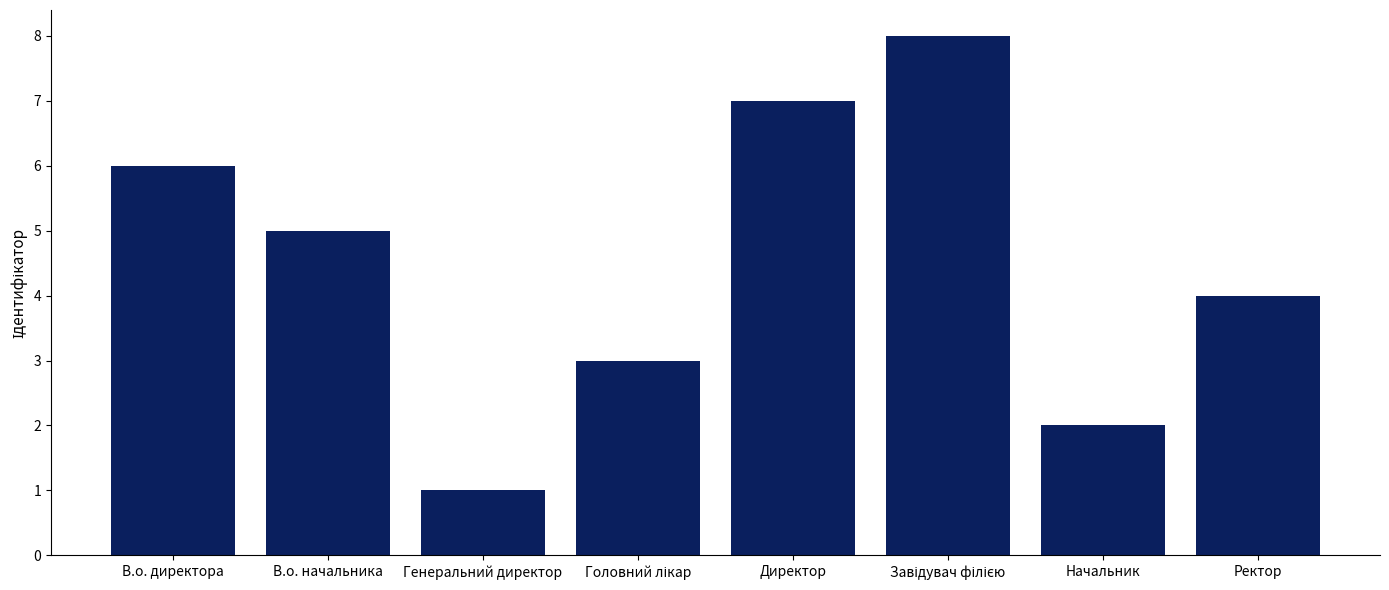

How many bars are there in total?

8